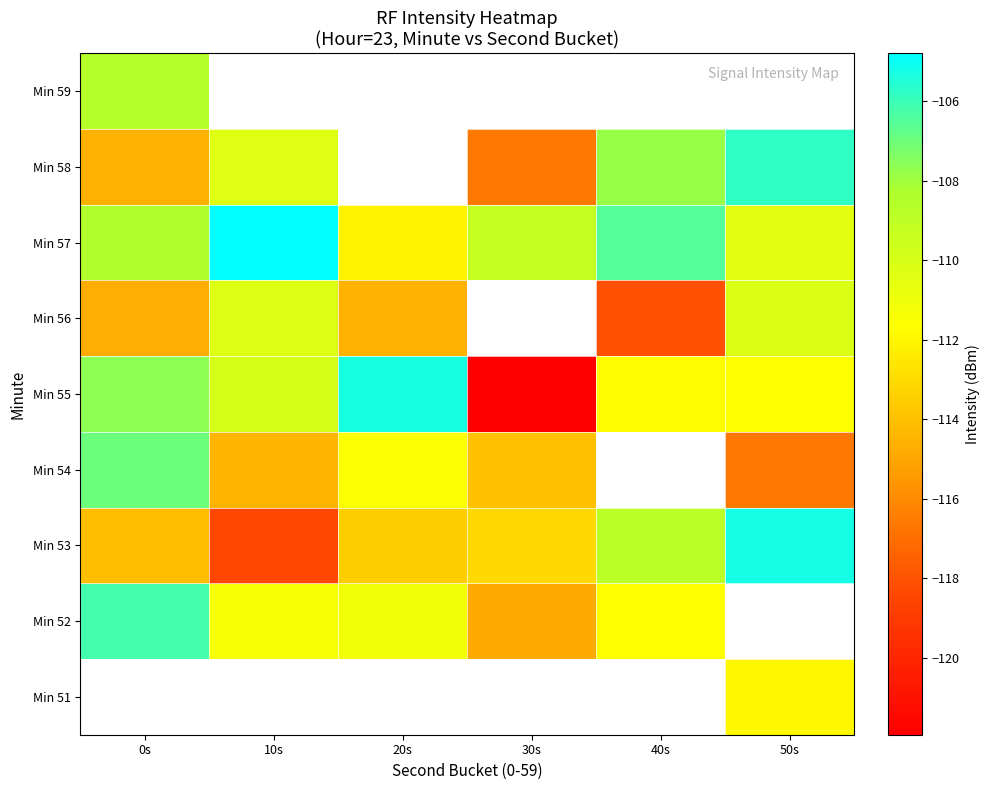

Between 10s and 20s, which is larger?

20s